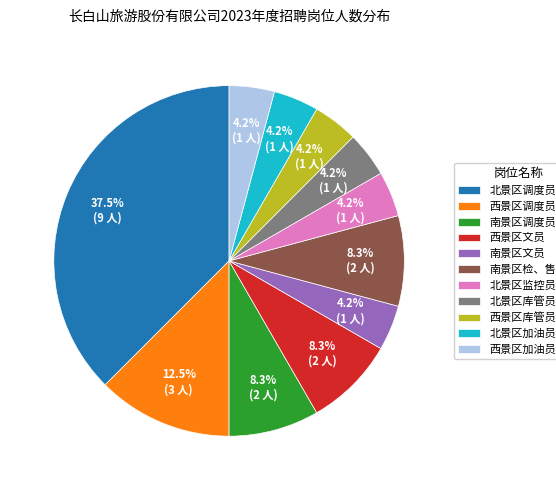

What is the largest slice in the pie chart?

北景区调度员